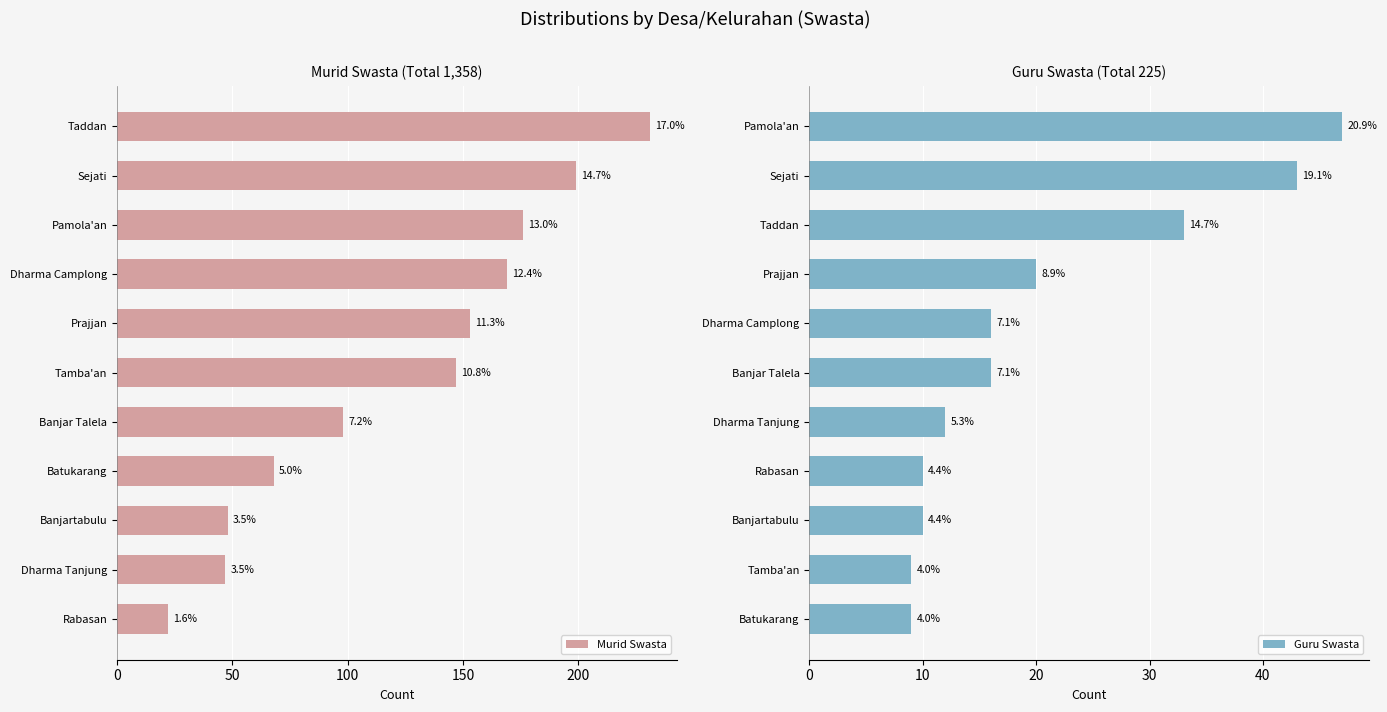

What is the total value across all series at Banjartabulu?

58